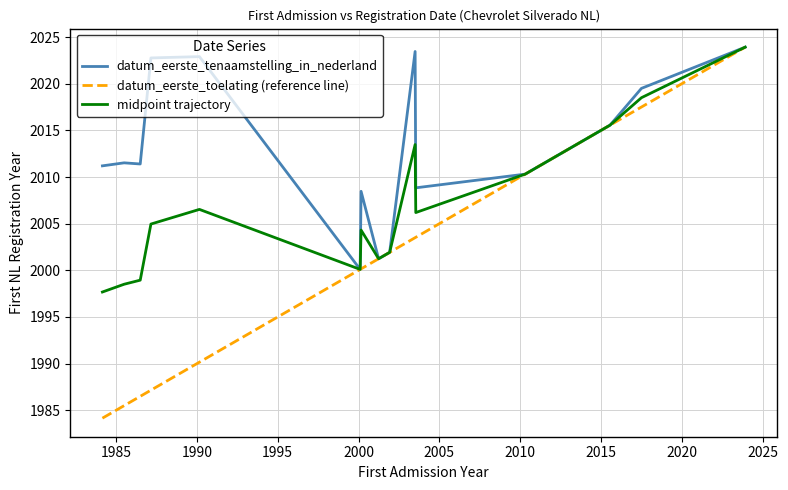

Rank the series by their average value, from highest to lowest.

datum_eerste_tenaamstelling_in_nederland, midpoint trajectory, datum_eerste_toelating (reference line)